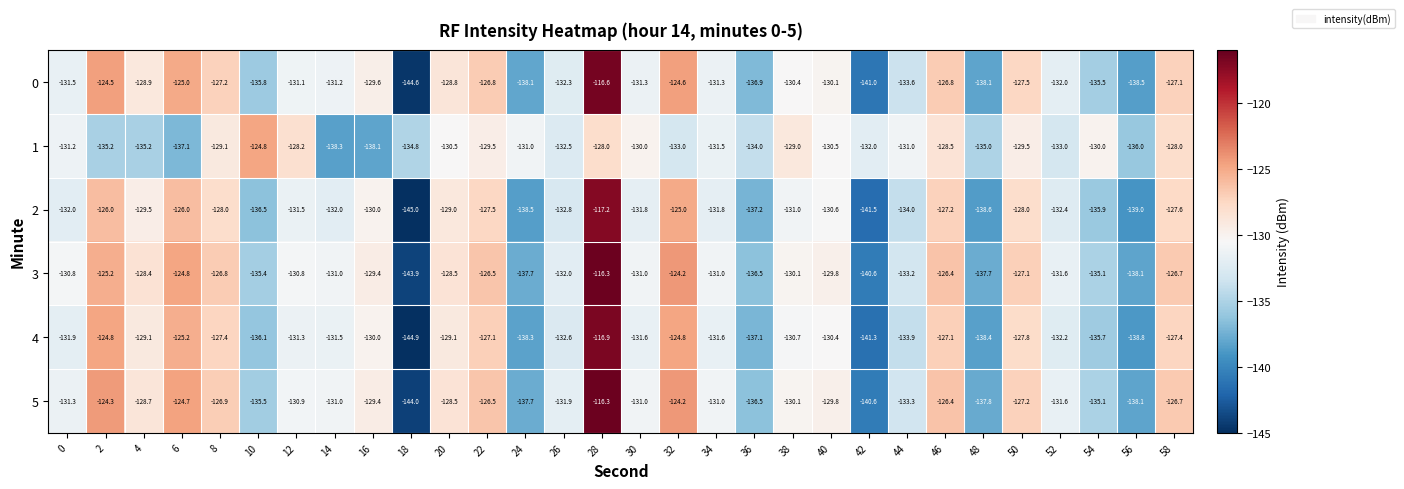

At which category does the chart reach its peak across all series?

28